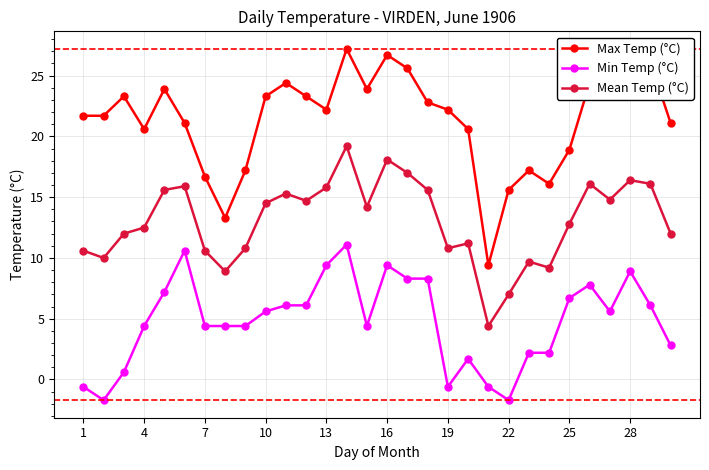

True or false: Max Temp (°C) has more than 2 points higher than both neighbors.

True